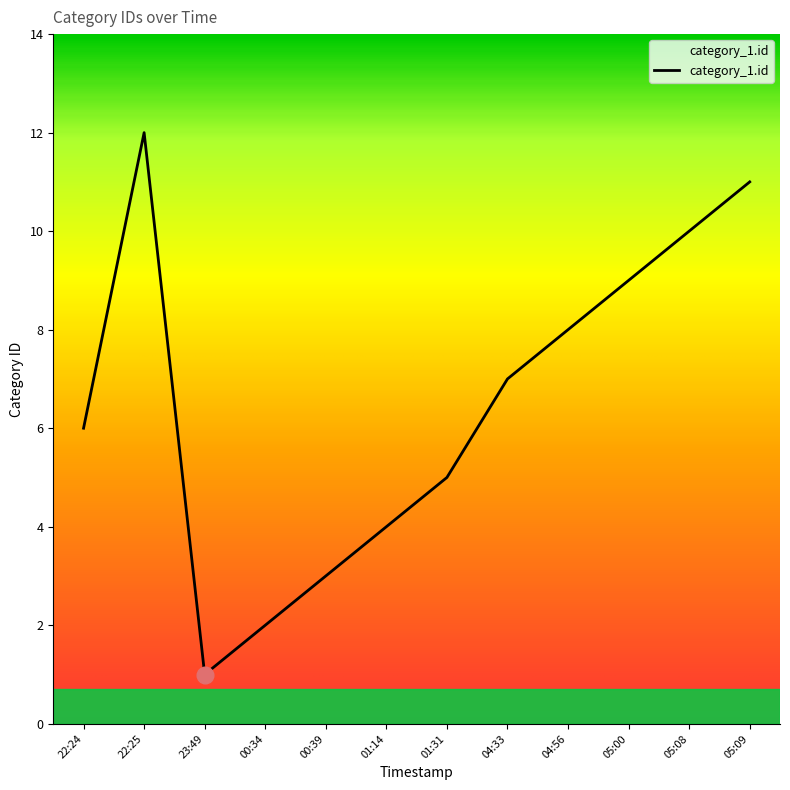

What is the change in value from 00:34 to 05:00?

+7